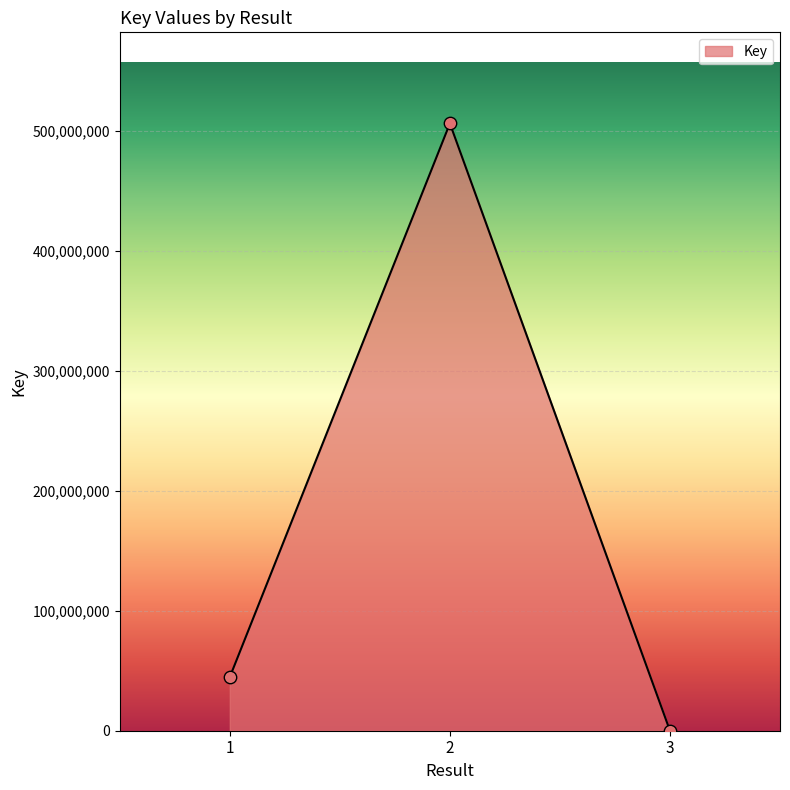

What is the change in value from 2 to 3?

-505998122